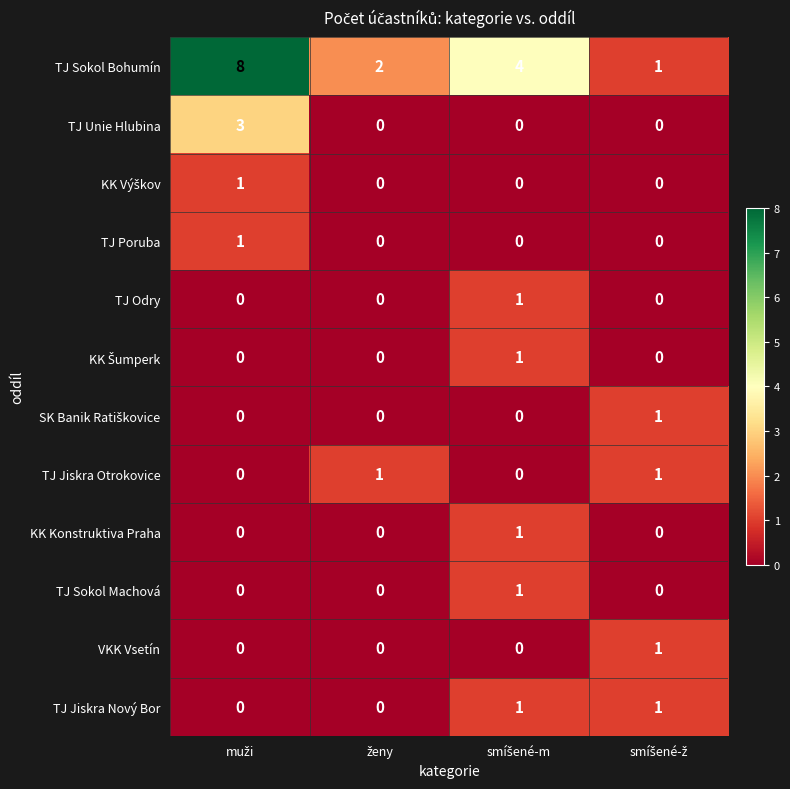

Which series has the largest total across all categories?

TJ Sokol Bohumín